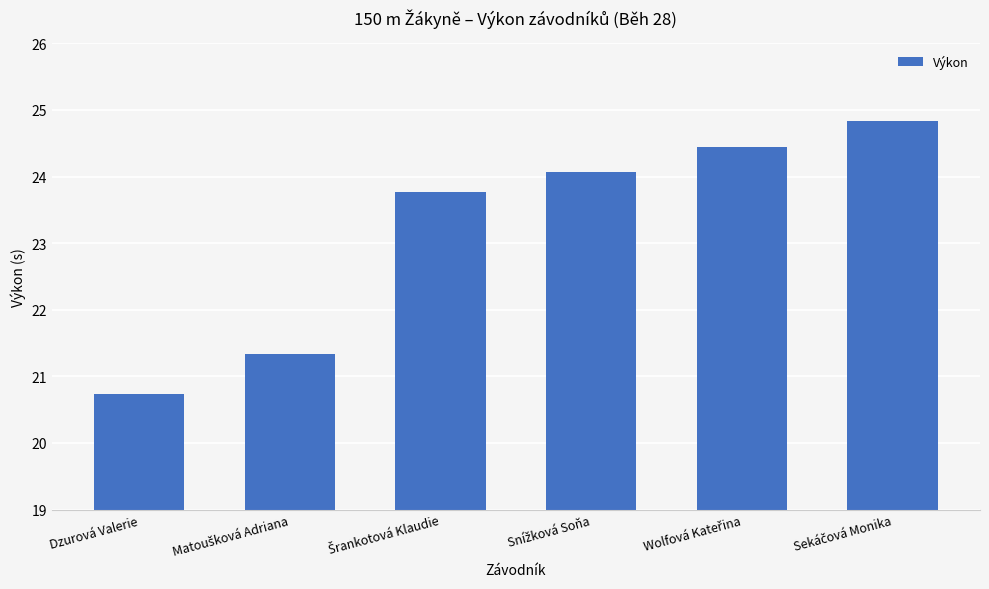

What is the sum of all values?

139.2